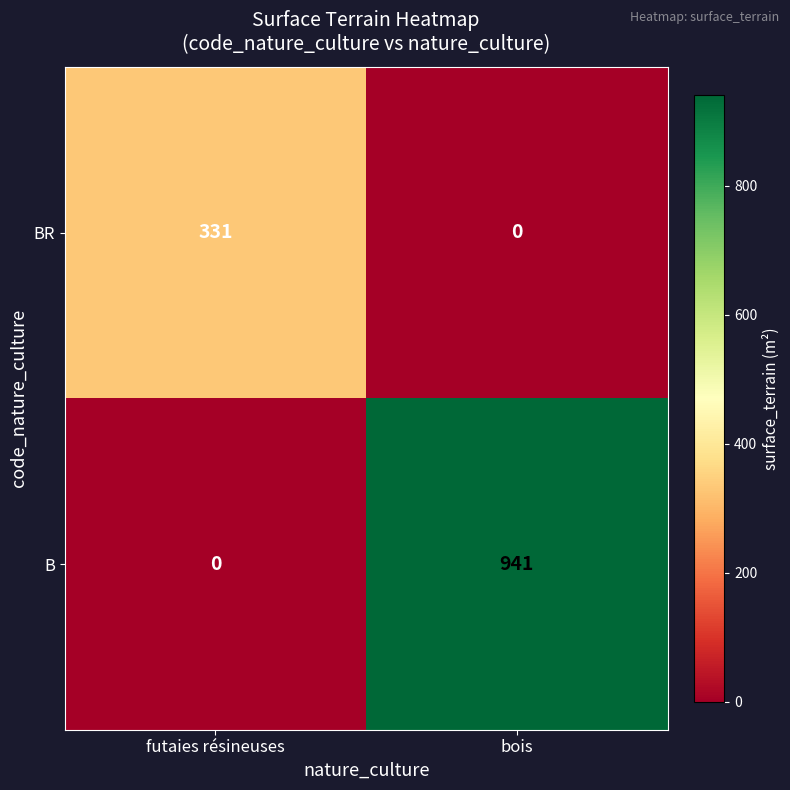

At which label is B closest to 470?

futaies résineuses